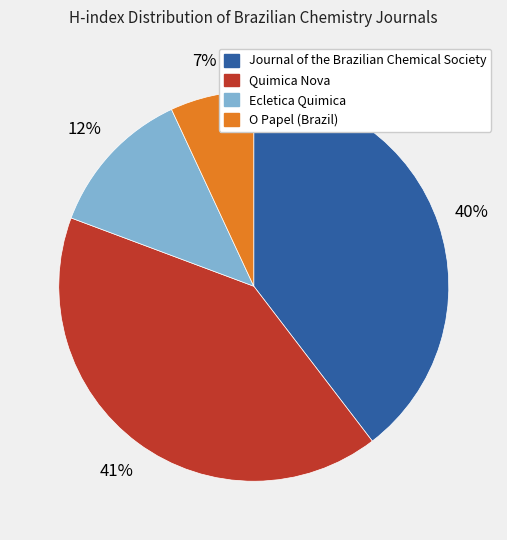

To the nearest percent, what is the average slice percentage?

25%